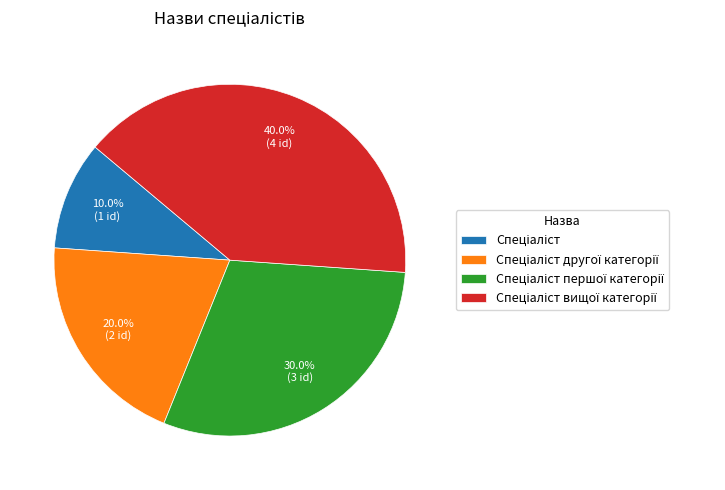

Is there any slice that represents more than half of the pie?

No